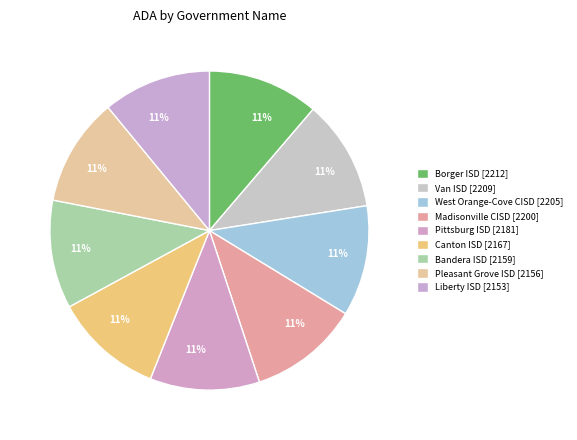

True or false: Pittsburg ISD accounts for 1% of the total.

False